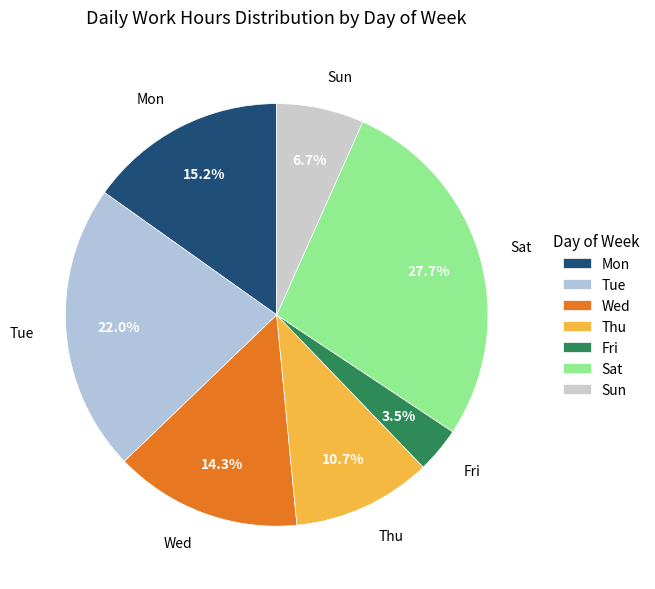

How many slices are in this pie chart?

7